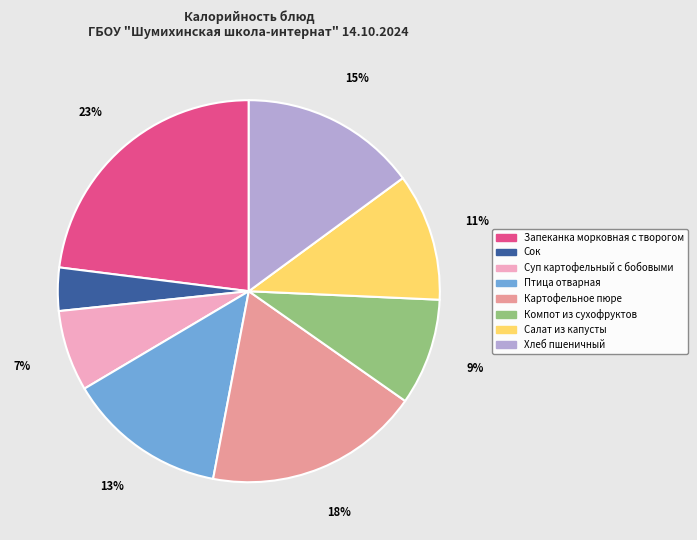

How many segments does this pie chart have?

8